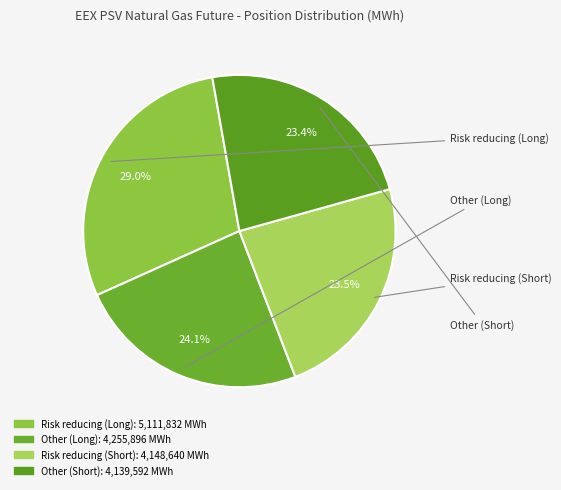

How many segments does this pie chart have?

4